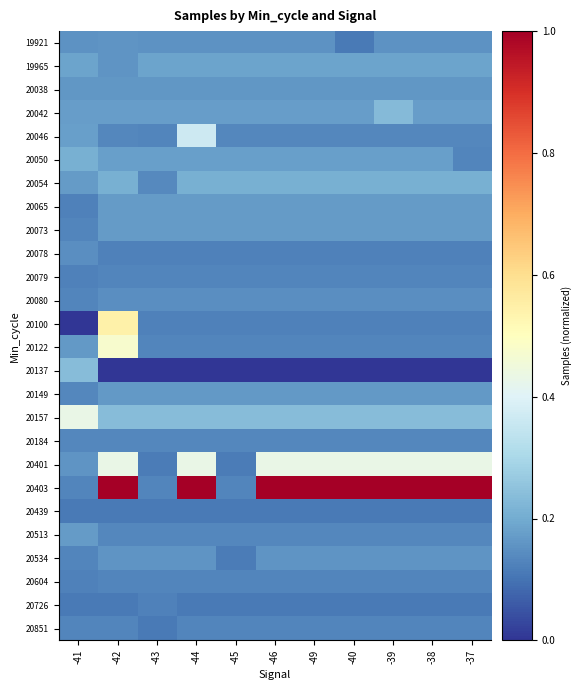

At which category is the sum across all series the highest?

-42